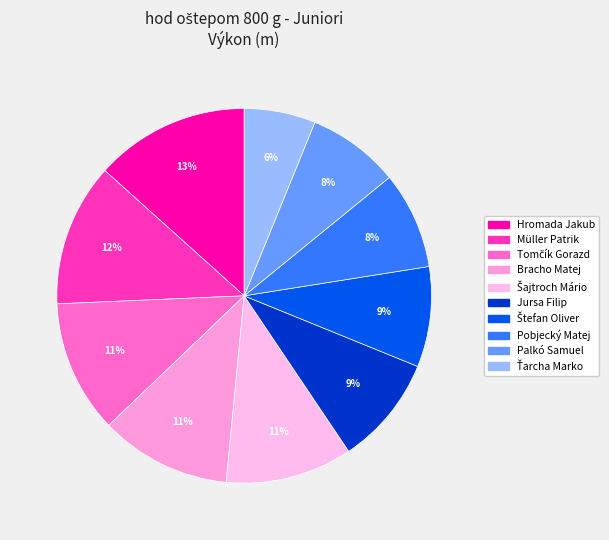

True or false: Jursa Filip accounts for 1% of the total.

False